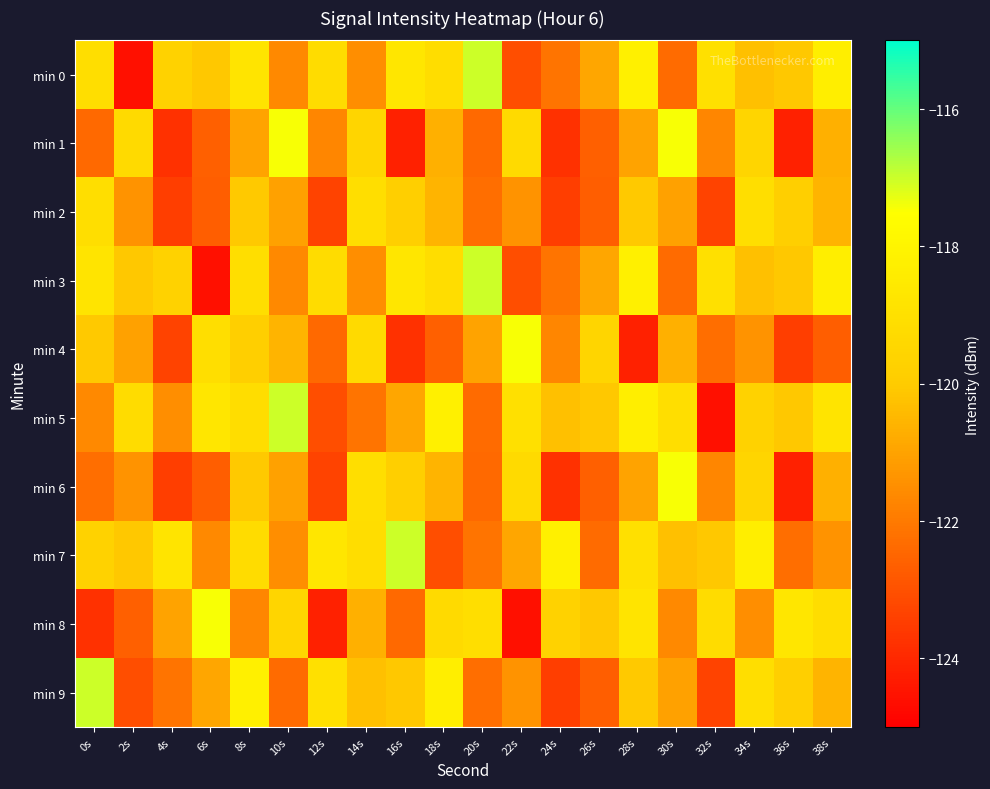

Reading left to right, what are all the values shown in this chart?

min 0: 0s=-119.1	2s=-124.6	4s=-119.7	6s=-120.1	8s=-118.8	10s=-121.6	12s=-119.2	14s=-121.5	16s=-118.7	18s=-119.2	20s=-117.0	22s=-123.1	24s=-122.1	26s=-120.9	28s=-118.2	30s=-122.4	32s=-119.0	34s=-120.3	36s=-120.1	38s=-118.3
min 1: 0s=-122.4	2s=-119.3	4s=-123.8	6s=-122.6	8s=-121.0	10s=-117.5	12s=-121.7	14s=-119.6	16s=-124.2	18s=-120.7	20s=-122.4	22s=-119.3	24s=-123.8	26s=-122.6	28s=-121.0	30s=-117.5	32s=-121.7	34s=-119.6	36s=-124.2	38s=-120.7
min 2: 0s=-119.1	2s=-121.4	4s=-123.5	6s=-122.7	8s=-120.0	10s=-121.0	12s=-123.3	14s=-119.1	16s=-119.8	18s=-120.6	20s=-122.3	22s=-121.4	24s=-123.5	26s=-122.7	28s=-120.0	30s=-121.0	32s=-123.3	34s=-119.1	36s=-119.8	38s=-120.6
min 3: 0s=-118.8	2s=-120.1	4s=-119.7	6s=-124.6	8s=-119.1	10s=-121.6	12s=-119.2	14s=-121.5	16s=-118.7	18s=-119.2	20s=-117.0	22s=-123.1	24s=-122.1	26s=-120.9	28s=-118.2	30s=-122.4	32s=-119.0	34s=-120.3	36s=-120.1	38s=-118.3
min 4: 0s=-120.0	2s=-121.0	4s=-123.3	6s=-119.1	8s=-119.8	10s=-120.6	12s=-122.4	14s=-119.3	16s=-123.8	18s=-122.6	20s=-121.0	22s=-117.5	24s=-121.7	26s=-119.6	28s=-124.2	30s=-120.7	32s=-122.3	34s=-121.4	36s=-123.5	38s=-122.7
min 5: 0s=-121.6	2s=-119.2	4s=-121.5	6s=-118.7	8s=-119.2	10s=-117.0	12s=-123.1	14s=-122.1	16s=-120.9	18s=-118.2	20s=-122.4	22s=-119.0	24s=-120.3	26s=-120.1	28s=-118.3	30s=-119.1	32s=-124.6	34s=-119.7	36s=-120.1	38s=-118.8
min 6: 0s=-122.3	2s=-121.4	4s=-123.5	6s=-122.7	8s=-120.0	10s=-121.0	12s=-123.3	14s=-119.1	16s=-119.8	18s=-120.6	20s=-122.4	22s=-119.3	24s=-123.8	26s=-122.6	28s=-121.0	30s=-117.5	32s=-121.7	34s=-119.6	36s=-124.2	38s=-120.7
min 7: 0s=-119.7	2s=-120.1	4s=-118.8	6s=-121.6	8s=-119.2	10s=-121.5	12s=-118.7	14s=-119.2	16s=-117.0	18s=-123.1	20s=-122.1	22s=-120.9	24s=-118.2	26s=-122.4	28s=-119.0	30s=-120.3	32s=-120.1	34s=-118.3	36s=-122.3	38s=-121.4
min 8: 0s=-123.8	2s=-122.6	4s=-121.0	6s=-117.5	8s=-121.7	10s=-119.6	12s=-124.2	14s=-120.7	16s=-122.4	18s=-119.3	20s=-119.1	22s=-124.6	24s=-119.7	26s=-120.1	28s=-118.8	30s=-121.6	32s=-119.2	34s=-121.5	36s=-118.7	38s=-119.2
min 9: 0s=-117.0	2s=-123.1	4s=-122.1	6s=-120.9	8s=-118.2	10s=-122.4	12s=-119.0	14s=-120.3	16s=-120.1	18s=-118.3	20s=-122.3	22s=-121.4	24s=-123.5	26s=-122.7	28s=-120.0	30s=-121.0	32s=-123.3	34s=-119.1	36s=-119.8	38s=-120.6